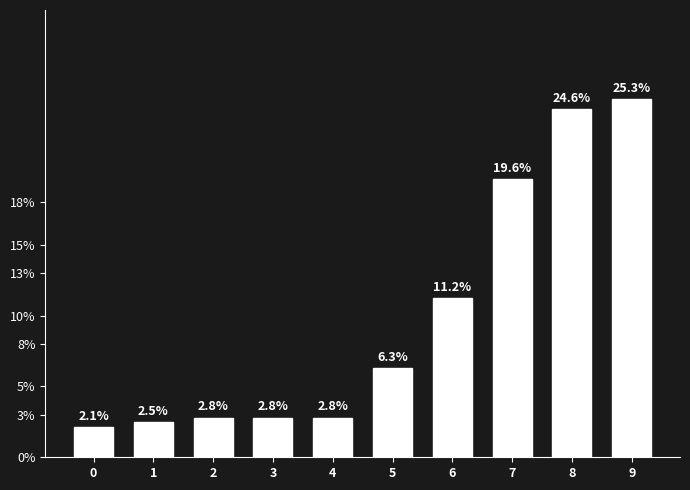

Which has a higher value, 9 or 1?

9